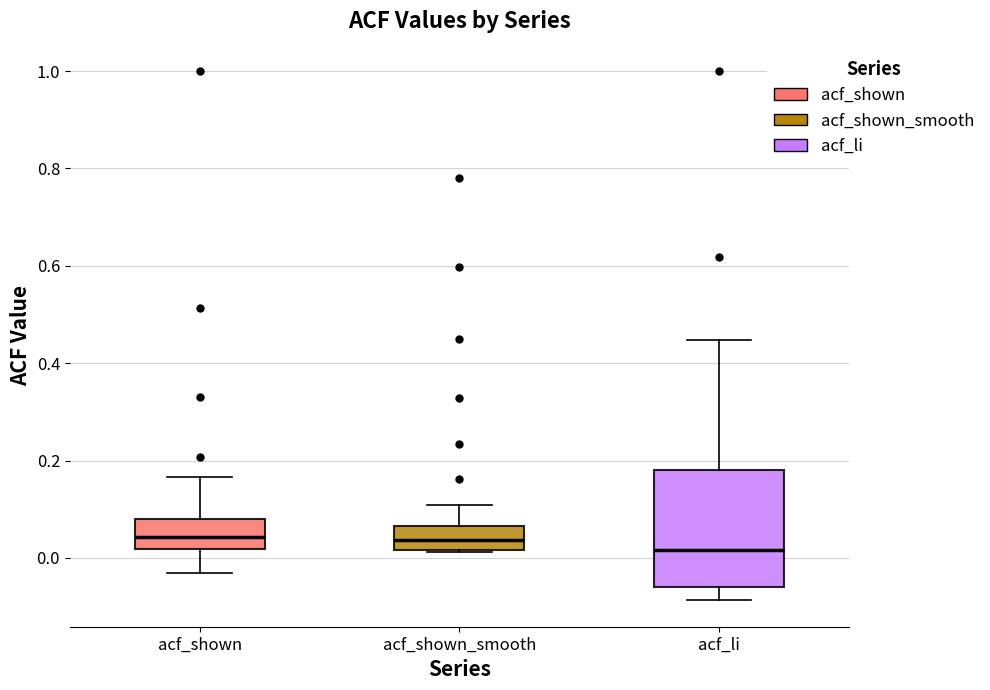

Reading left to right, transcribe this box plot: for each box, give where its median line is, the range the box spans, and where its two whiskers end, as read against the y-axis. The values are not printed on the chart, so give them approximately, as read against the axis.

acf_shown: median 0.04, box 0.02 to 0.08, whiskers -0.02 to 0.16
acf_shown_smooth: median 0.04, box 0.02 to 0.06, whiskers 0.02 to 0.10
acf_li: median 0.02, box -0.06 to 0.18, whiskers -0.08 to 0.44